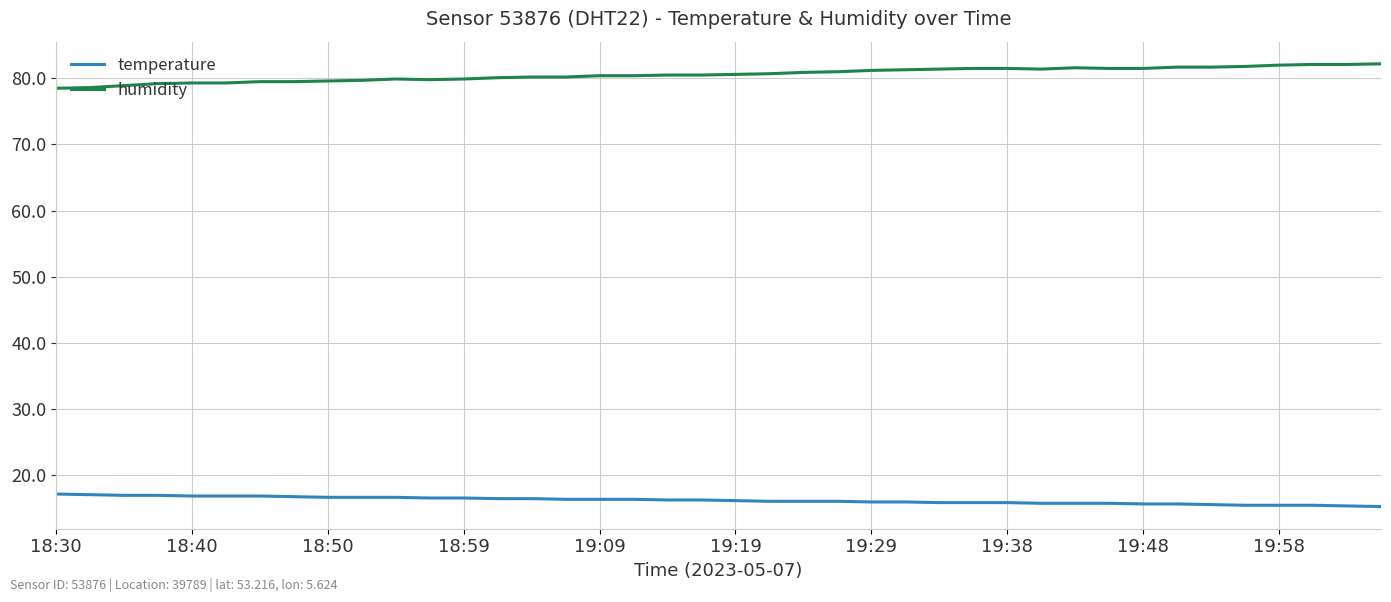

Rank the series by their maximum value, from highest to lowest.

humidity, temperature